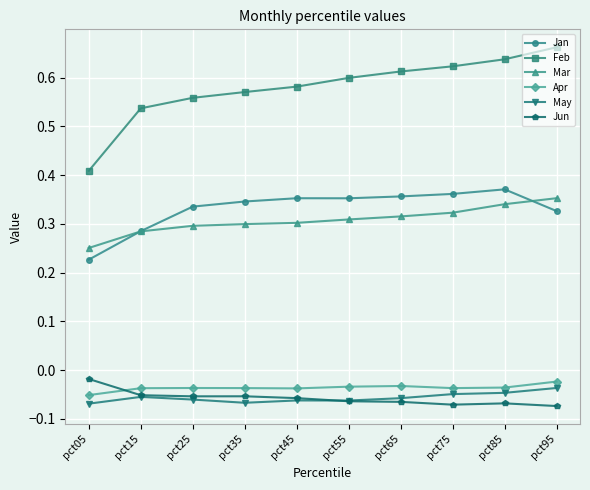

Is the value of Jan at pct55 greater than the value of Apr at pct95?

Yes